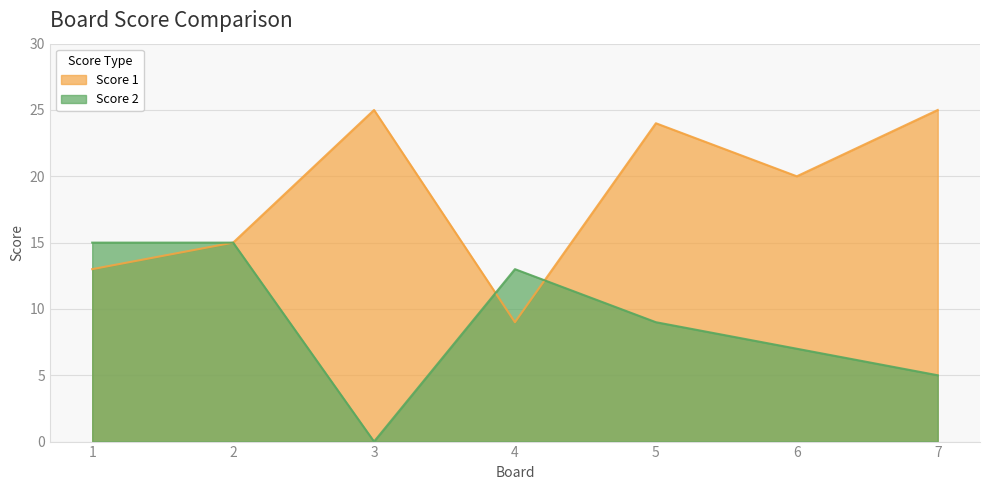

What are all the series names shown in the legend?

Score 1, Score 2